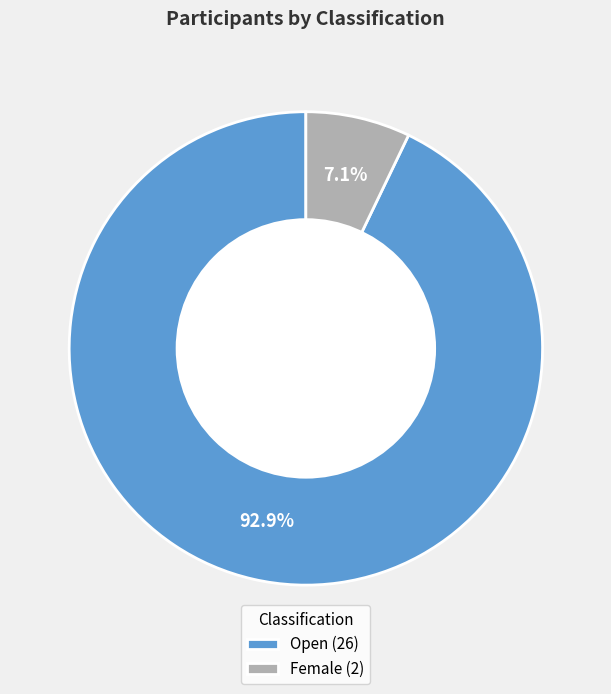

What is the largest slice in the pie chart?

Open (26)